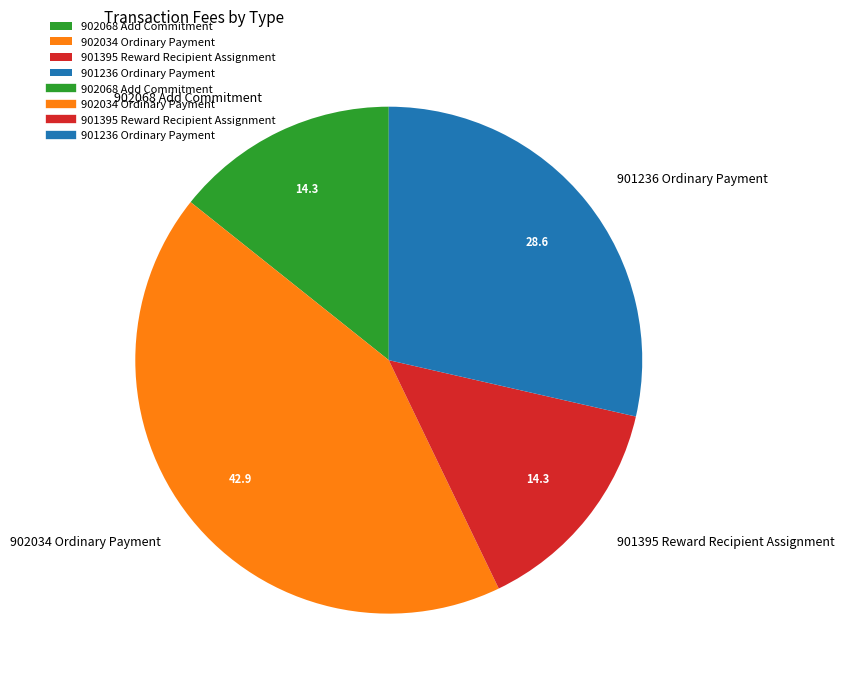

Which category has the biggest portion of the pie?

902034 Ordinary Payment